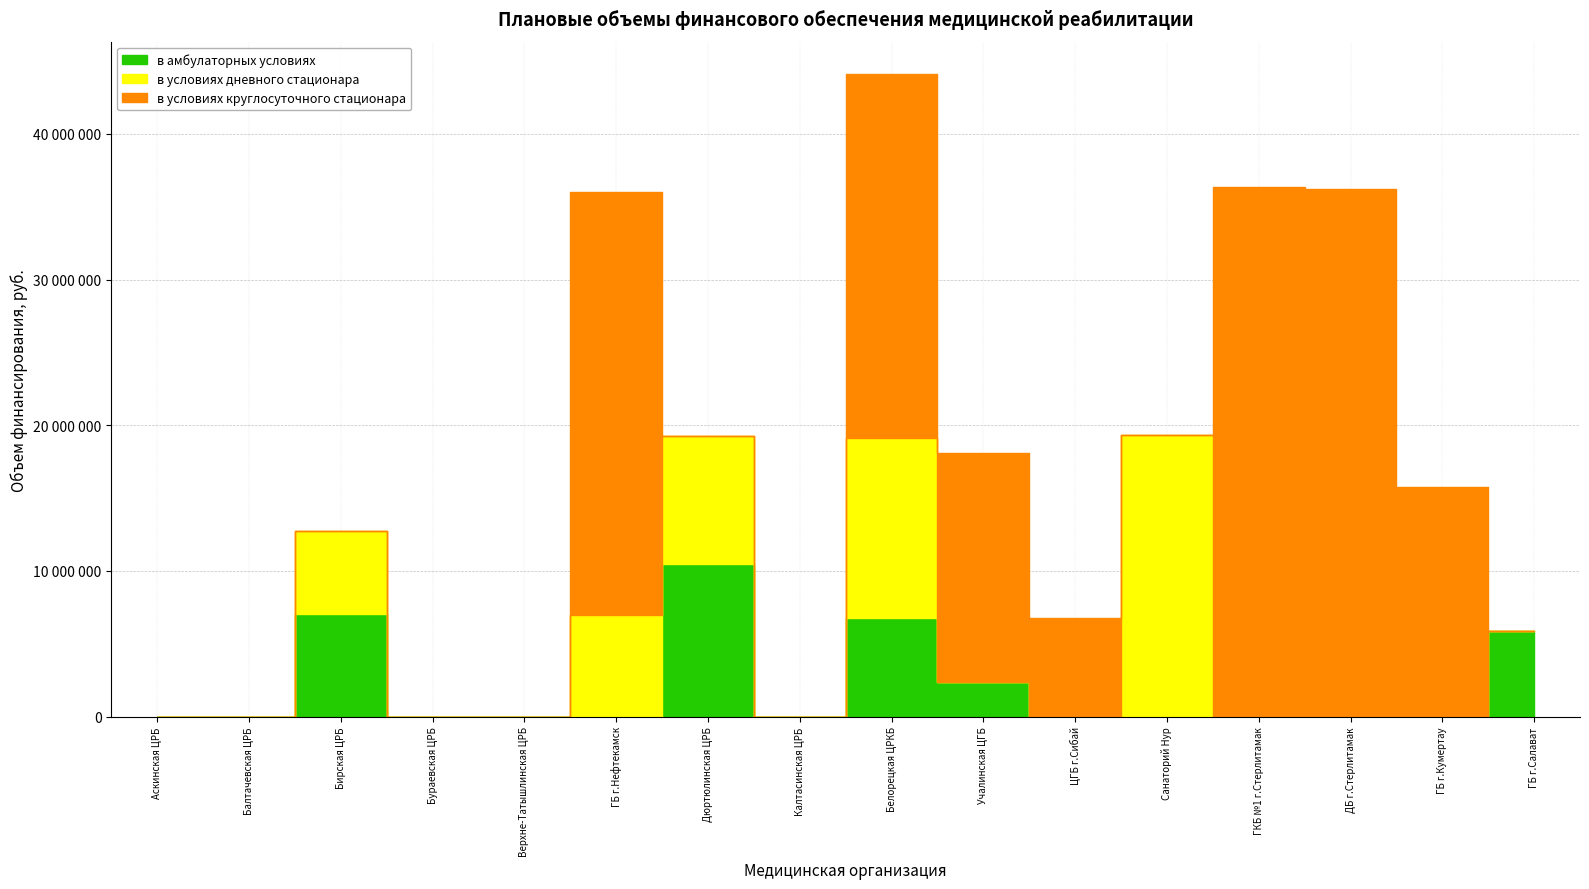

How many data points in в амбулаторных условиях are above 0?

5